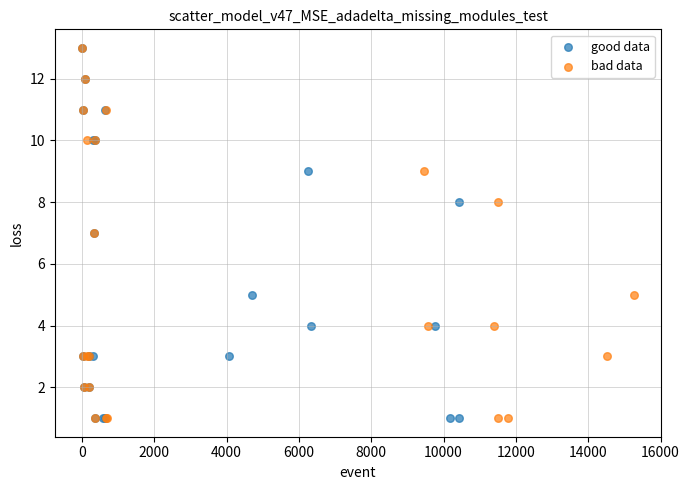

What are all the series names shown in the legend?

good data, bad data